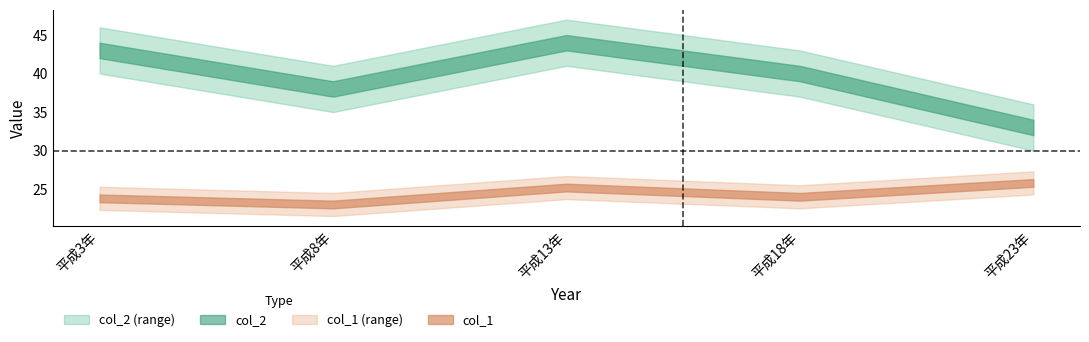

Does the chart have visible grid lines?

No